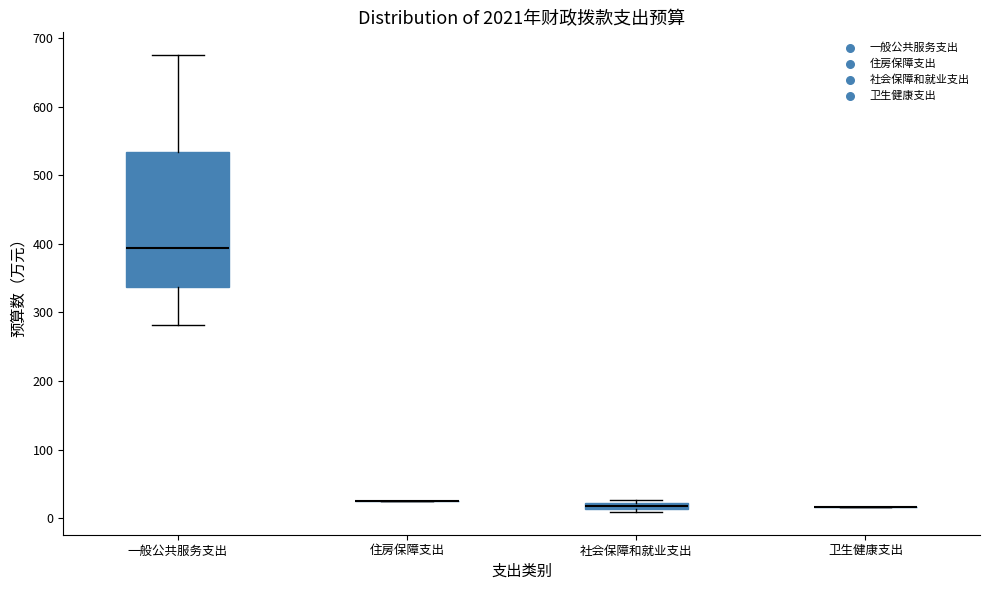

Comparing the boxes themselves (not the whiskers), which one is the tallest?

一般公共服务支出